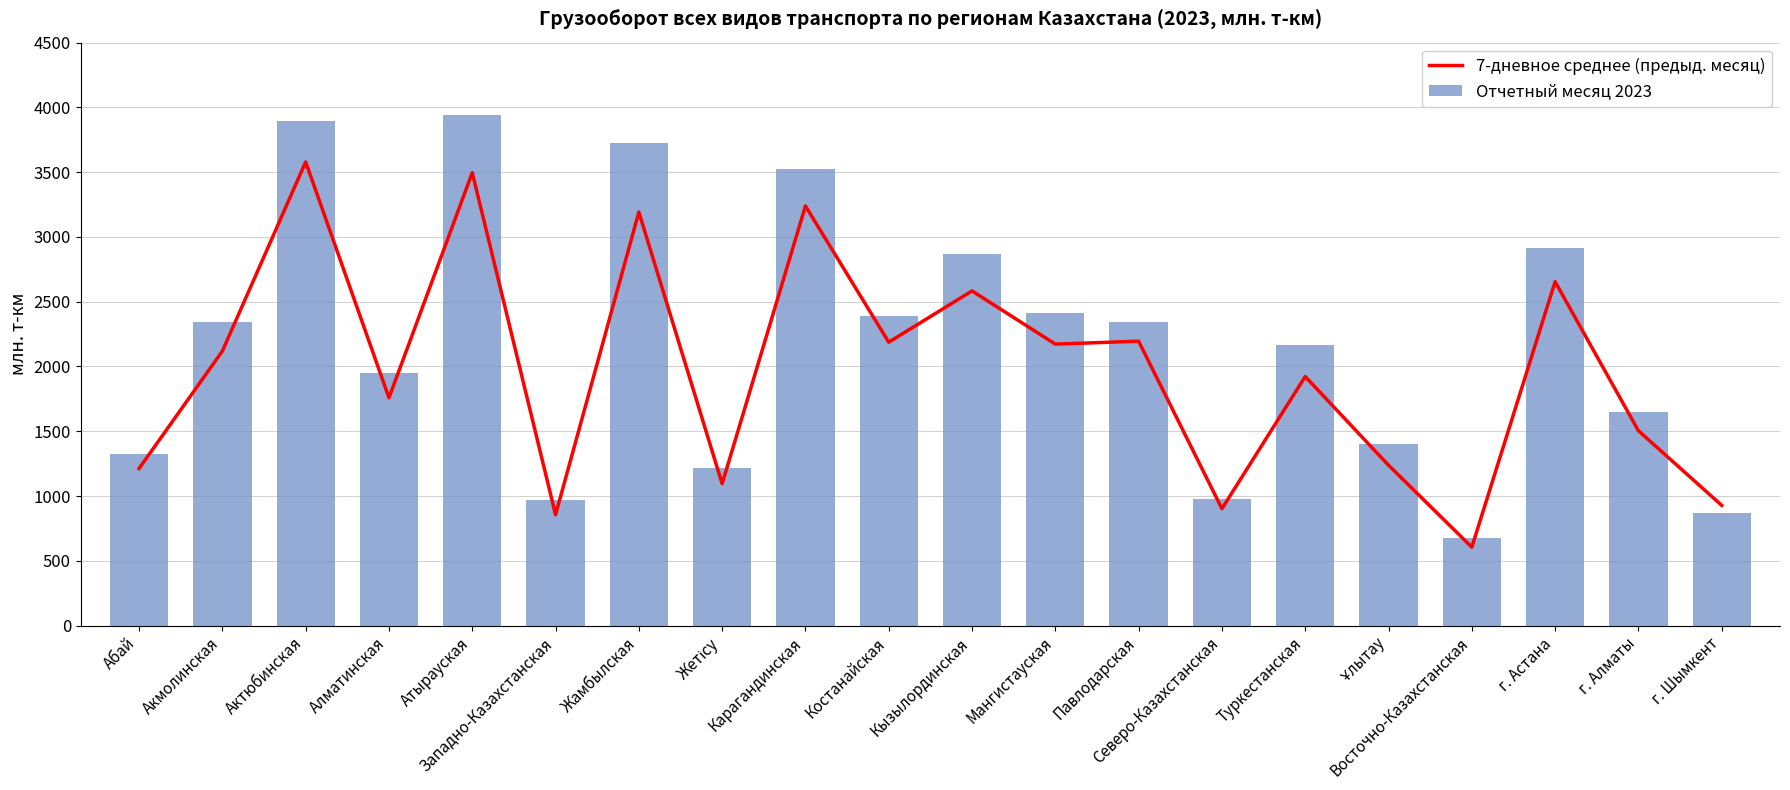

List the labels in order of Отчетный месяц 2023 value, largest first.

Атырауская, Актюбинская, Жамбылская, Карагандинская, г. Астана, Кызылординская, Мангистауская, Костанайская, Акмолинская, Павлодарская, Туркестанская, Алматинская, г. Алматы, Ұлытау, Абай, Жетісу, Северо-Казахстанская, Западно-Казахстанская, г. Шымкент, Восточно-Казахстанская